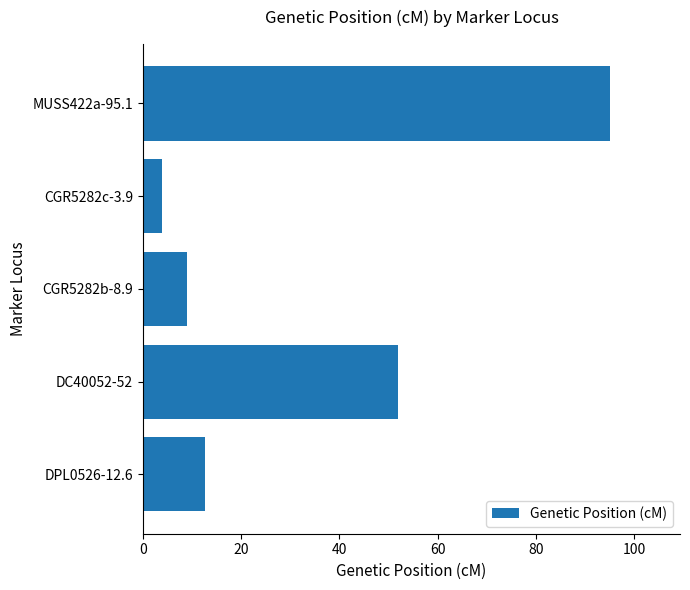

Does the chart contain stacked bars?

No